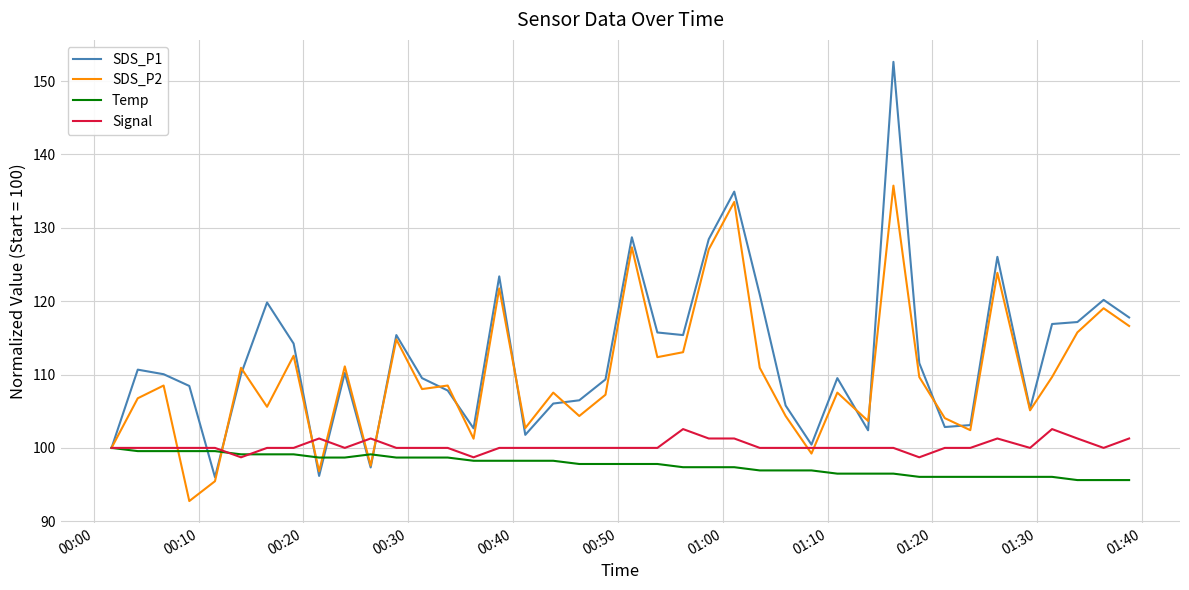

What is the sum of all Temp values?

3907.9